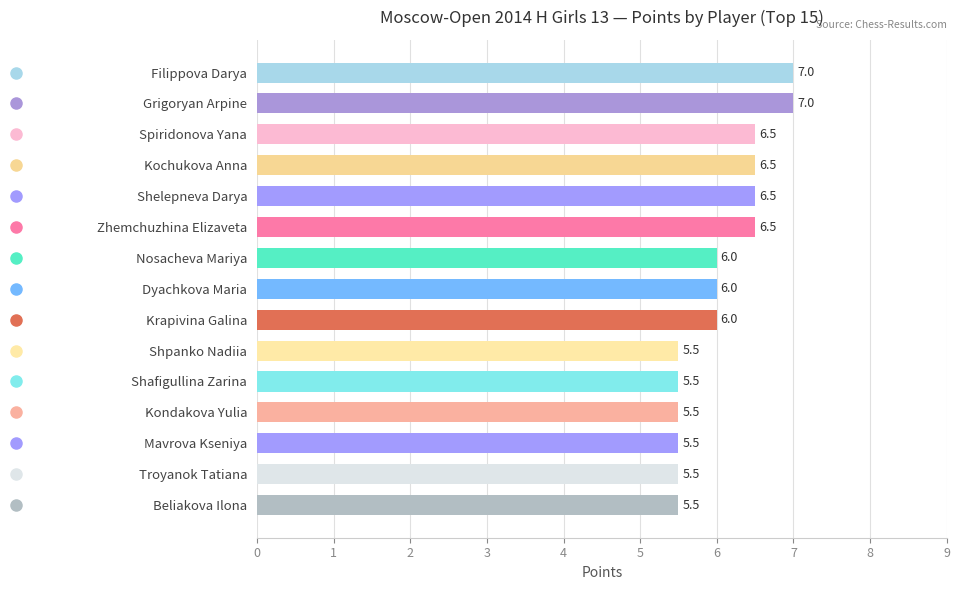

What is the change in value from Zhemchuzhina Elizaveta to Krapivina Galina?

-0.5